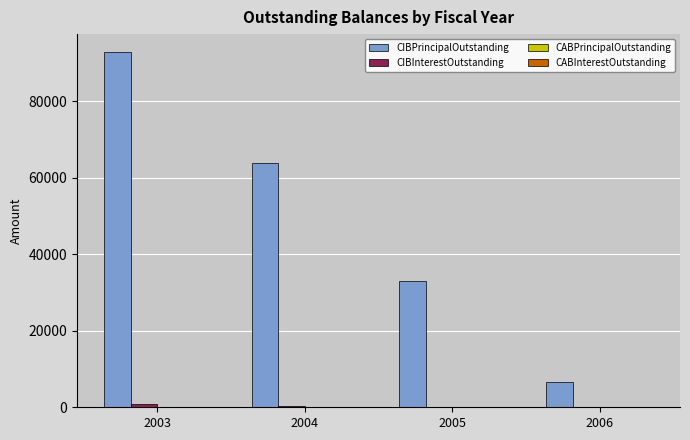

The CIBPrincipalOutstanding series shows 92835.5 at 2003. True or false?

True